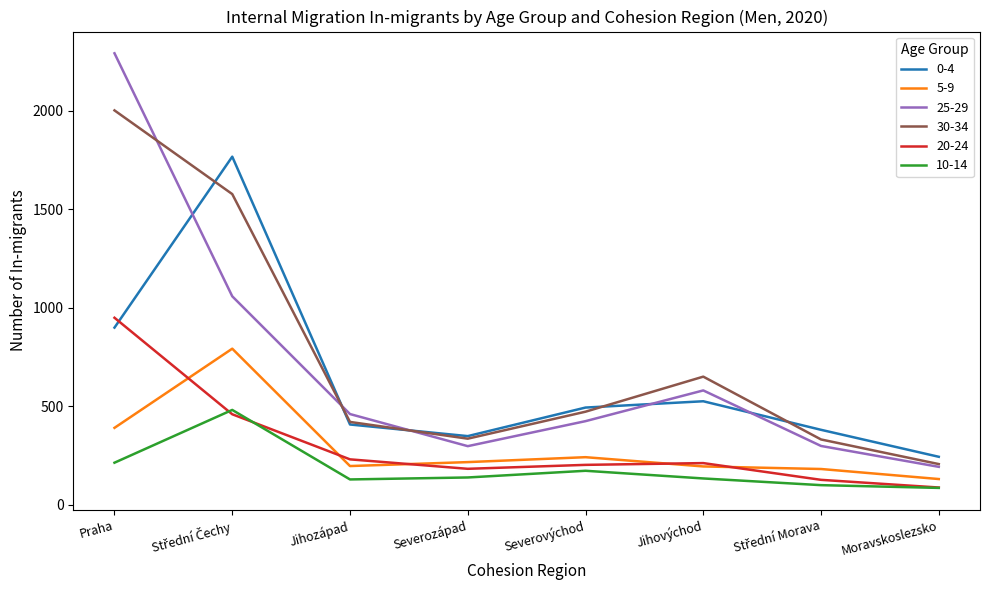

At which category is the sum across all series the highest?

Praha